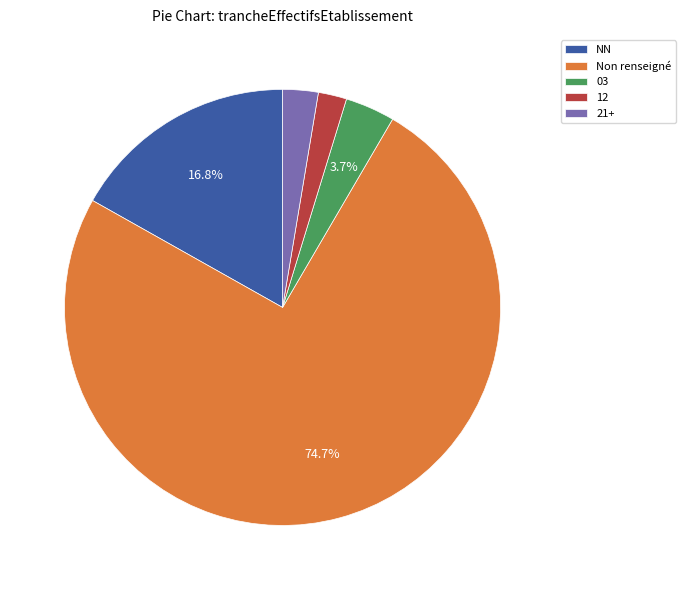

Which has a higher value, 21+ or 03?

03